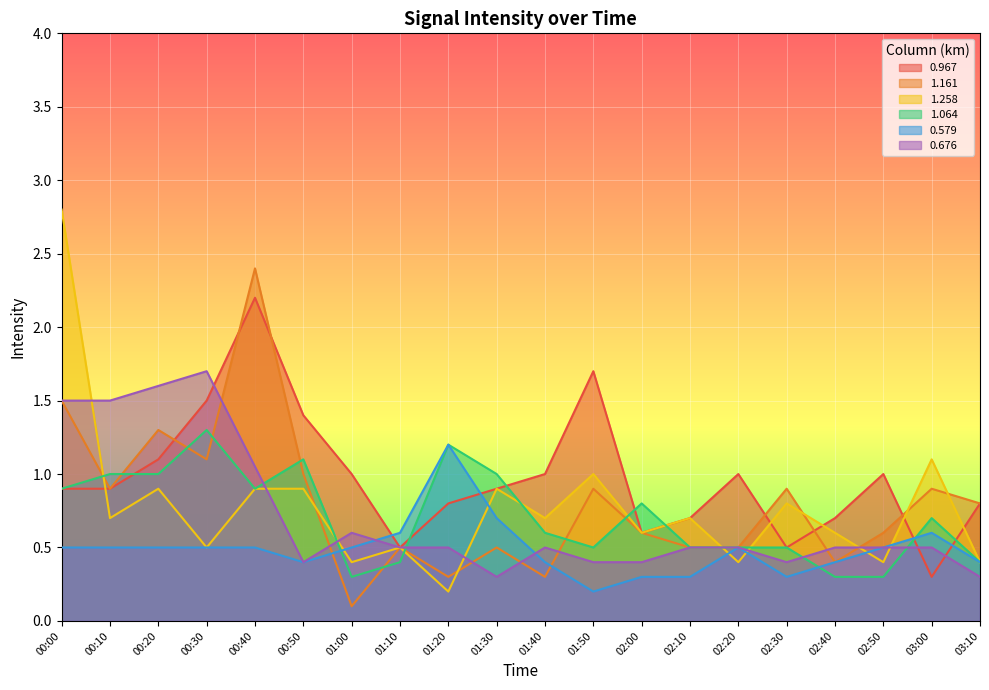

What are all the series names shown in the legend?

0.967, 1.161, 1.258, 1.064, 0.579, 0.676